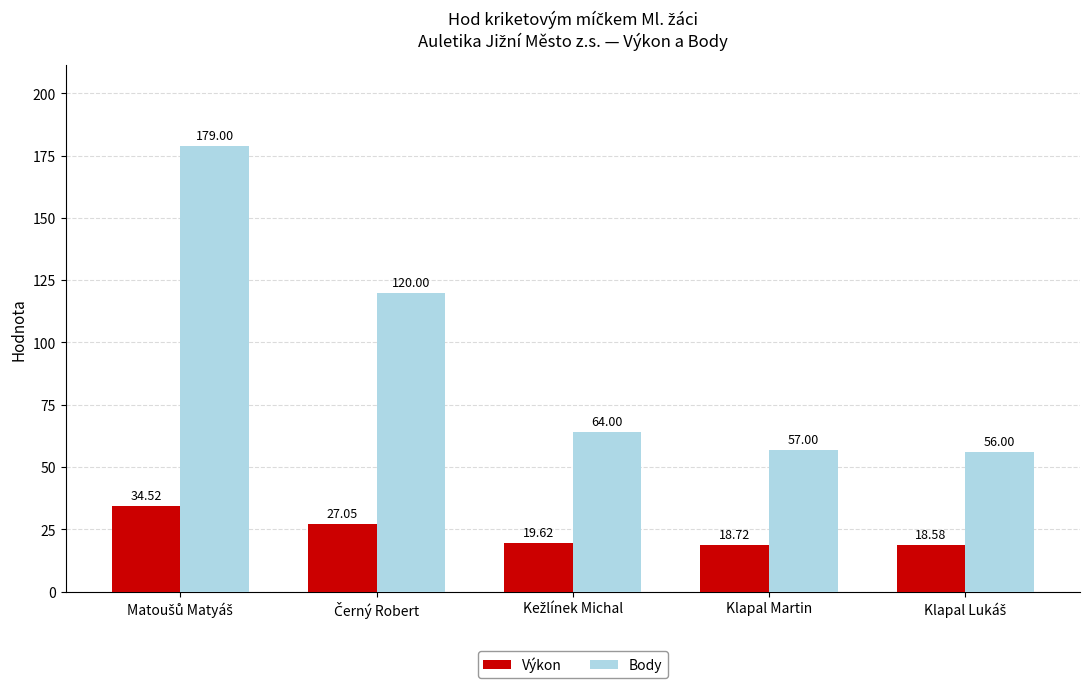

Which series has the largest total across all categories?

Body